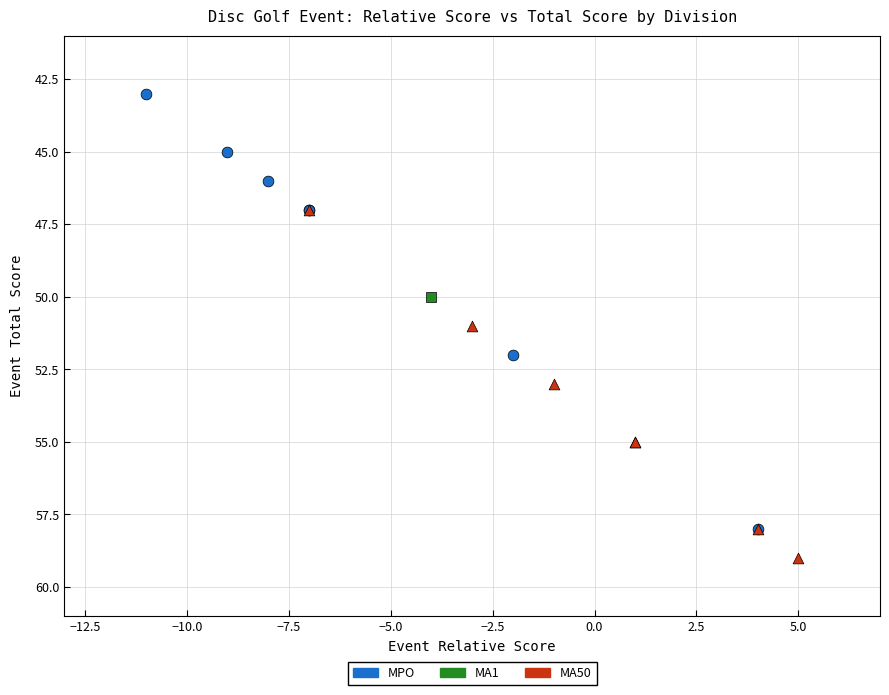

Which series contains the lowest Y value?

MPO